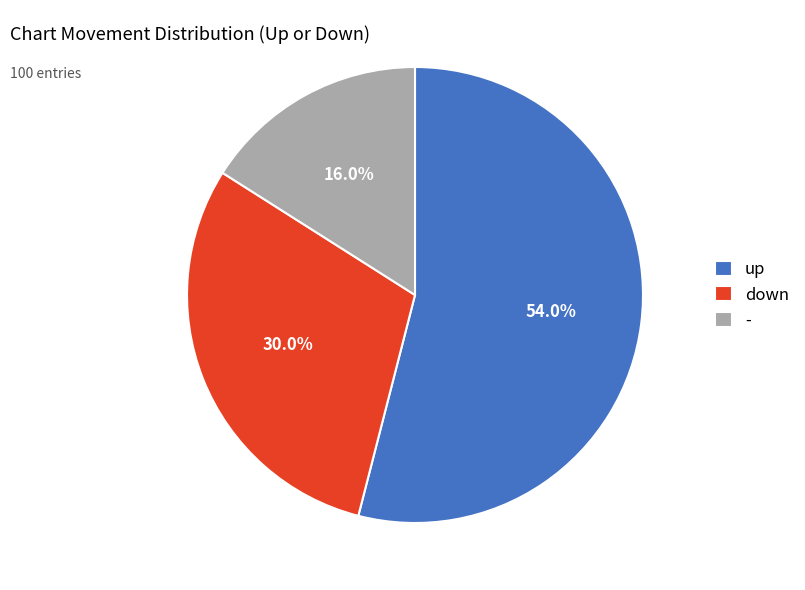

Between - and up, which is larger?

up